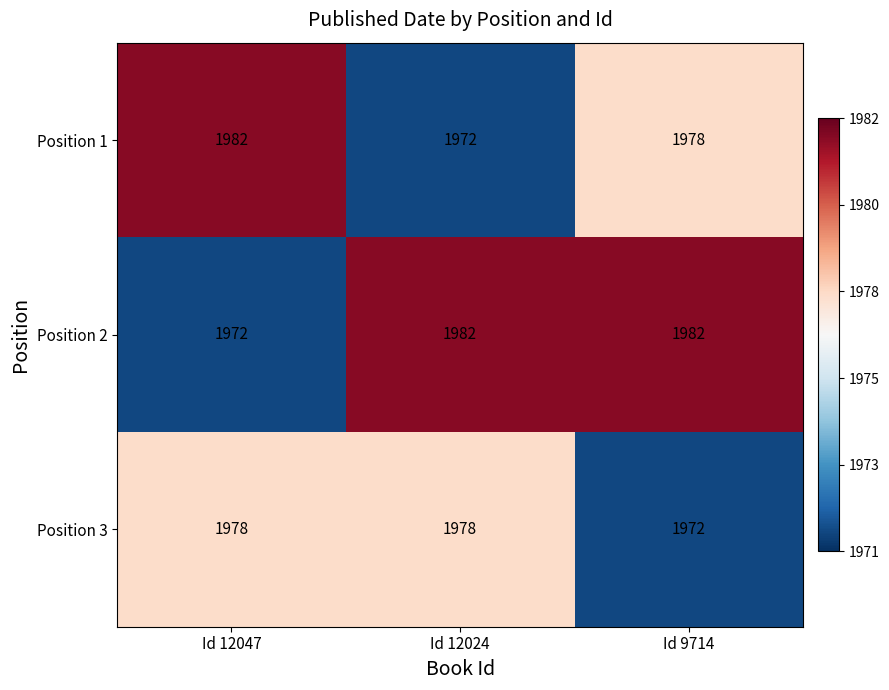

Reading left to right, list all the values displayed in this chart.

Position 1: 1982	1972	1978
Position 2: 1972	1982	1982
Position 3: 1978	1978	1972